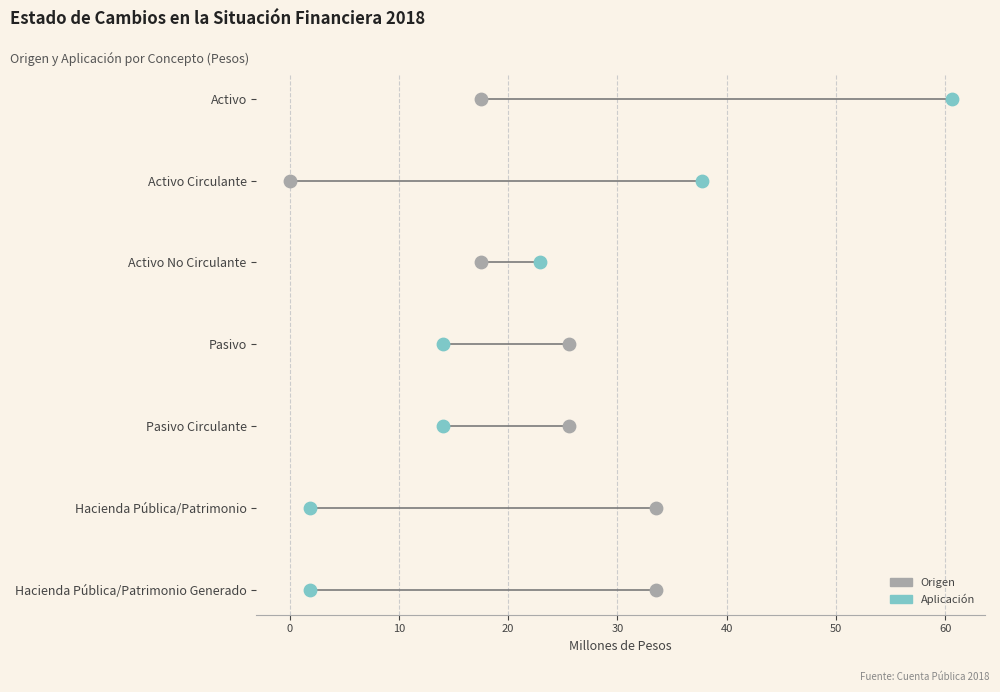

What are all the series names shown in the legend?

Origen, Aplicación